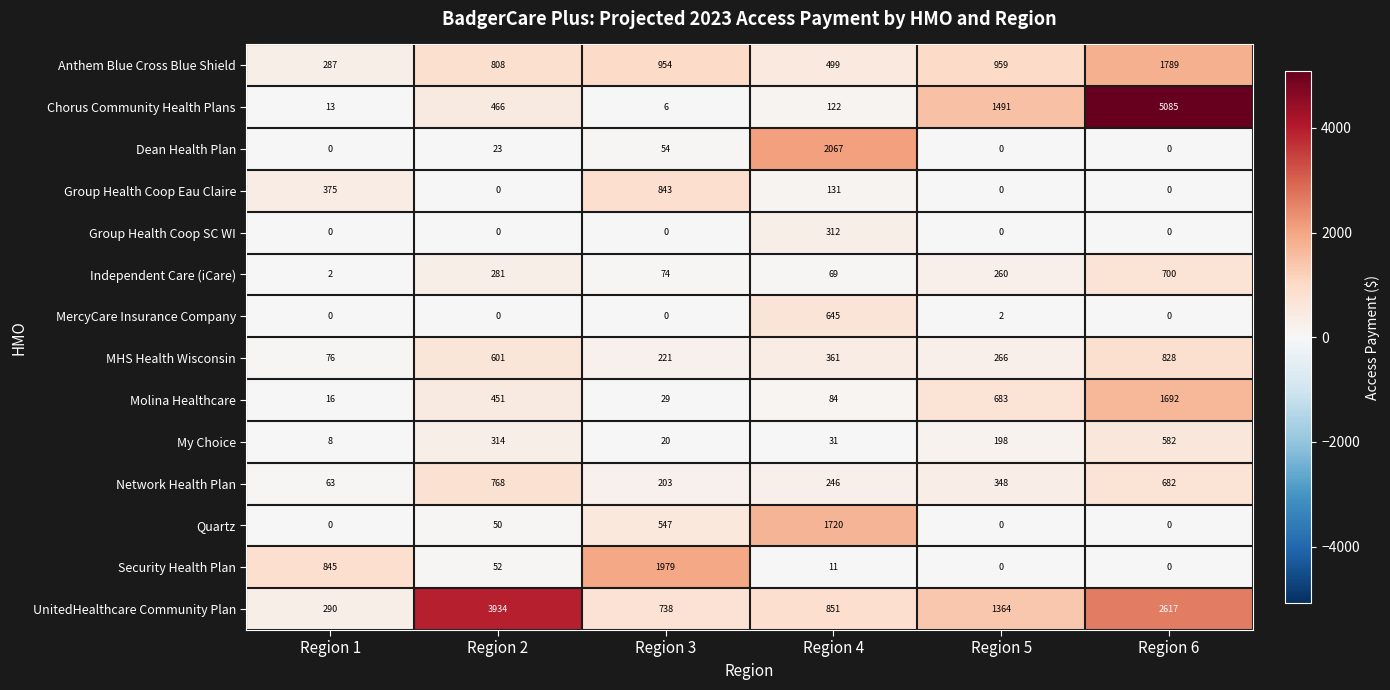

List the series in order of their peak value, highest first.

Chorus Community Health Plans, UnitedHealthcare Community Plan, Dean Health Plan, Security Health Plan, Anthem Blue Cross Blue Shield, Quartz, Molina Healthcare, Group Health Coop Eau Claire, MHS Health Wisconsin, Network Health Plan, Independent Care (iCare), MercyCare Insurance Company, My Choice, Group Health Coop SC WI